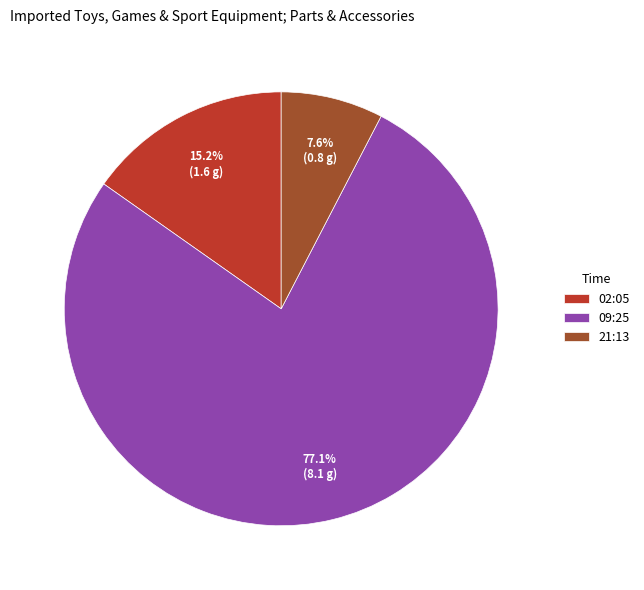

What is the majority slice?

09:25